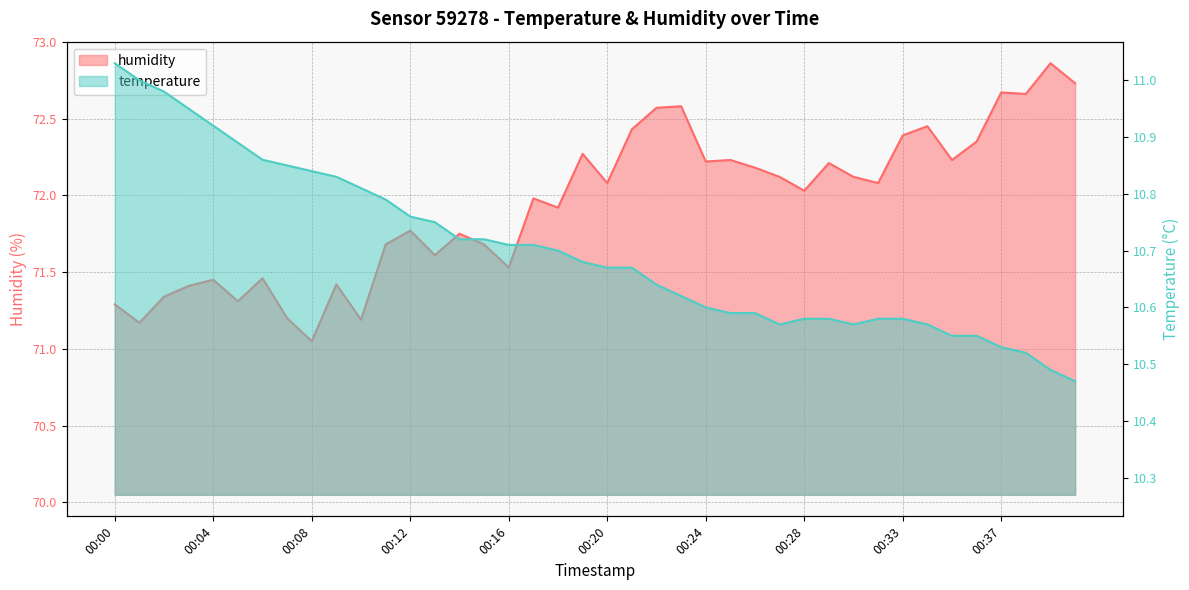

Which has a higher value, 00:19 or 00:22?

00:22